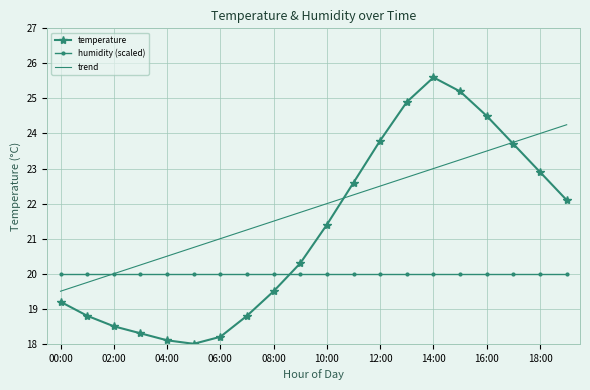

Which series has the largest total across all categories?

trend